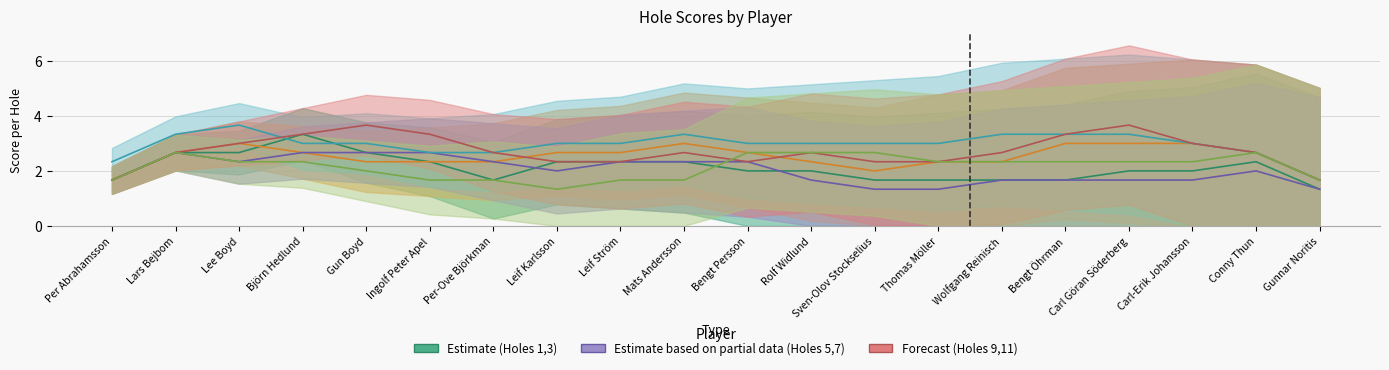

What is the difference between the maximum and minimum values in the Hole 5 series?

2